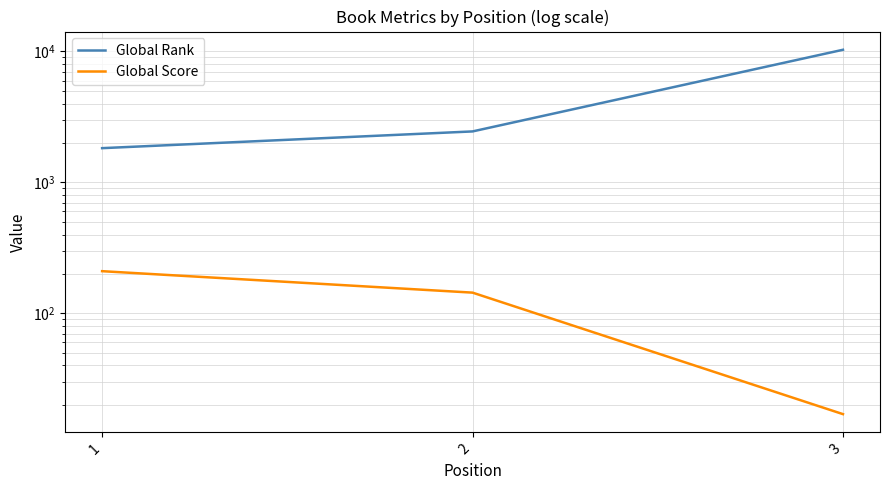

What is the value of the Global Rank point at the 1st from the left?

1827